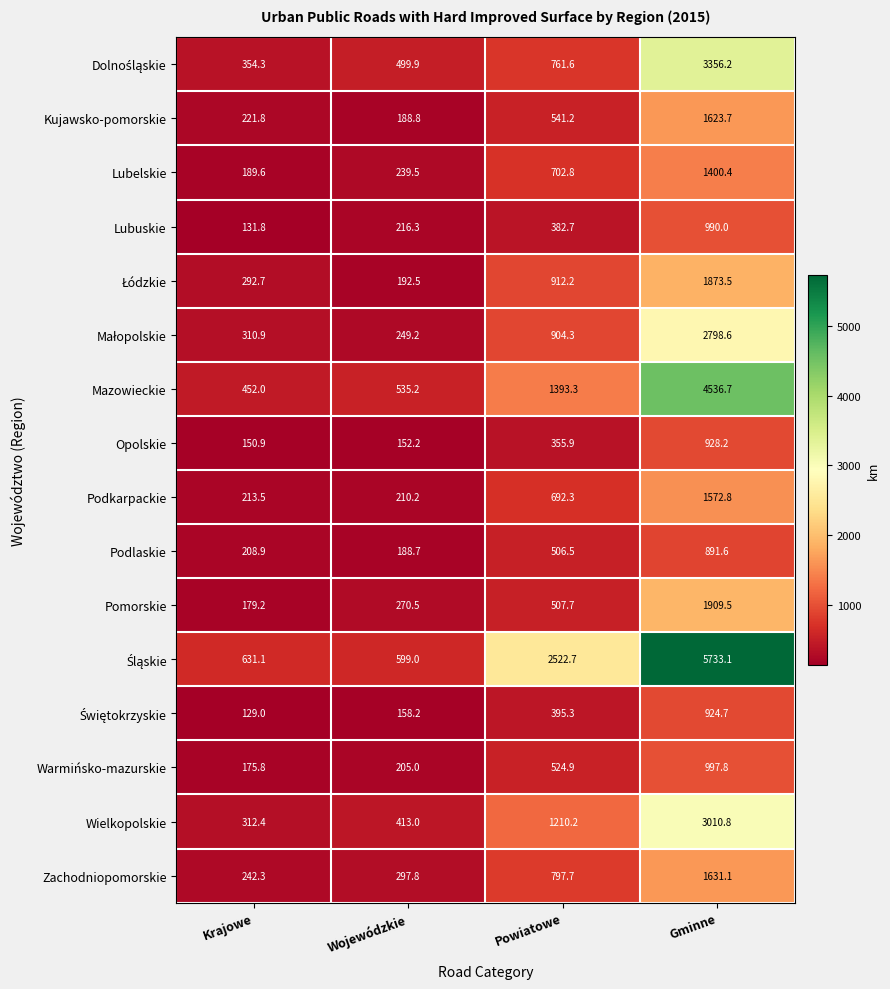

Is the value of Lubuskie at Powiatowe greater than the value of Zachodniopomorskie at Powiatowe?

No